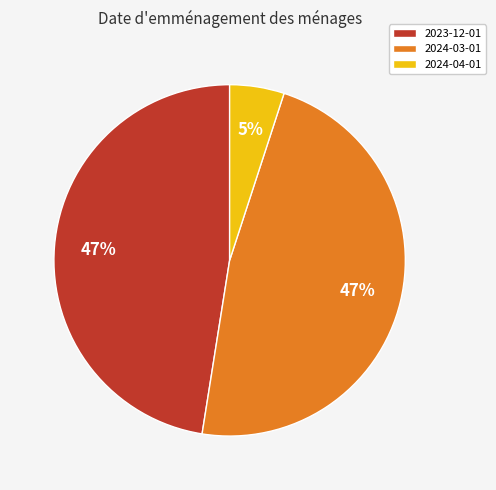

Which has a higher value, 2024-04-01 or 2024-03-01?

2024-03-01